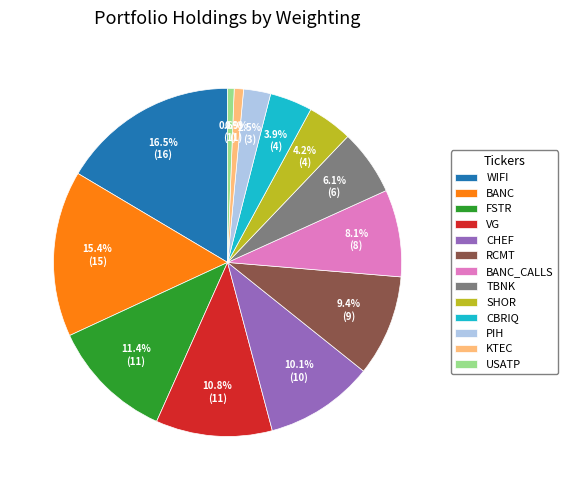

True or false: RCMT accounts for 9% of the total.

True